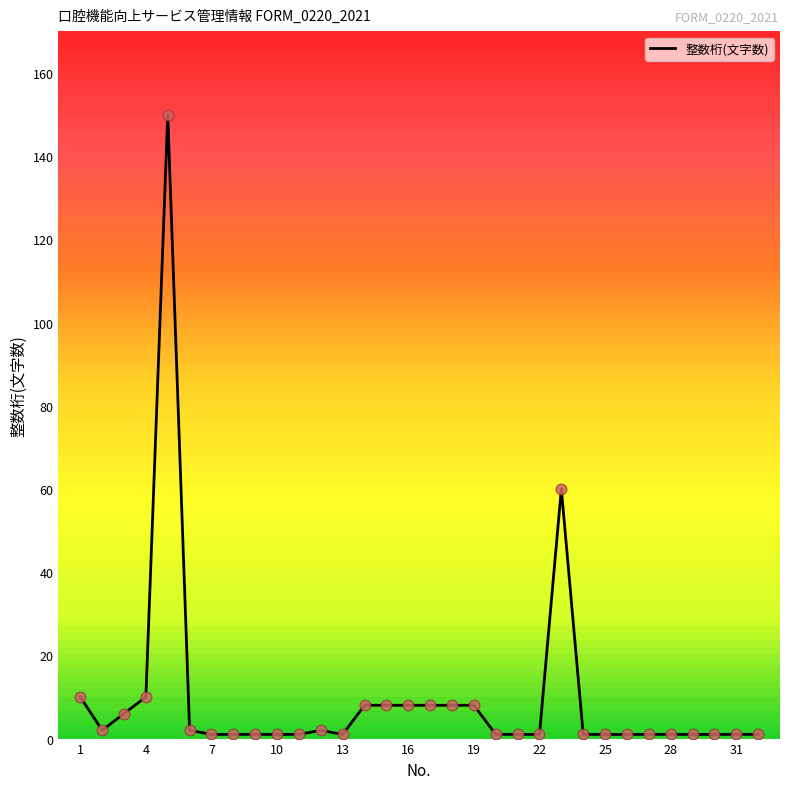

What is the difference between the maximum and minimum values?

149